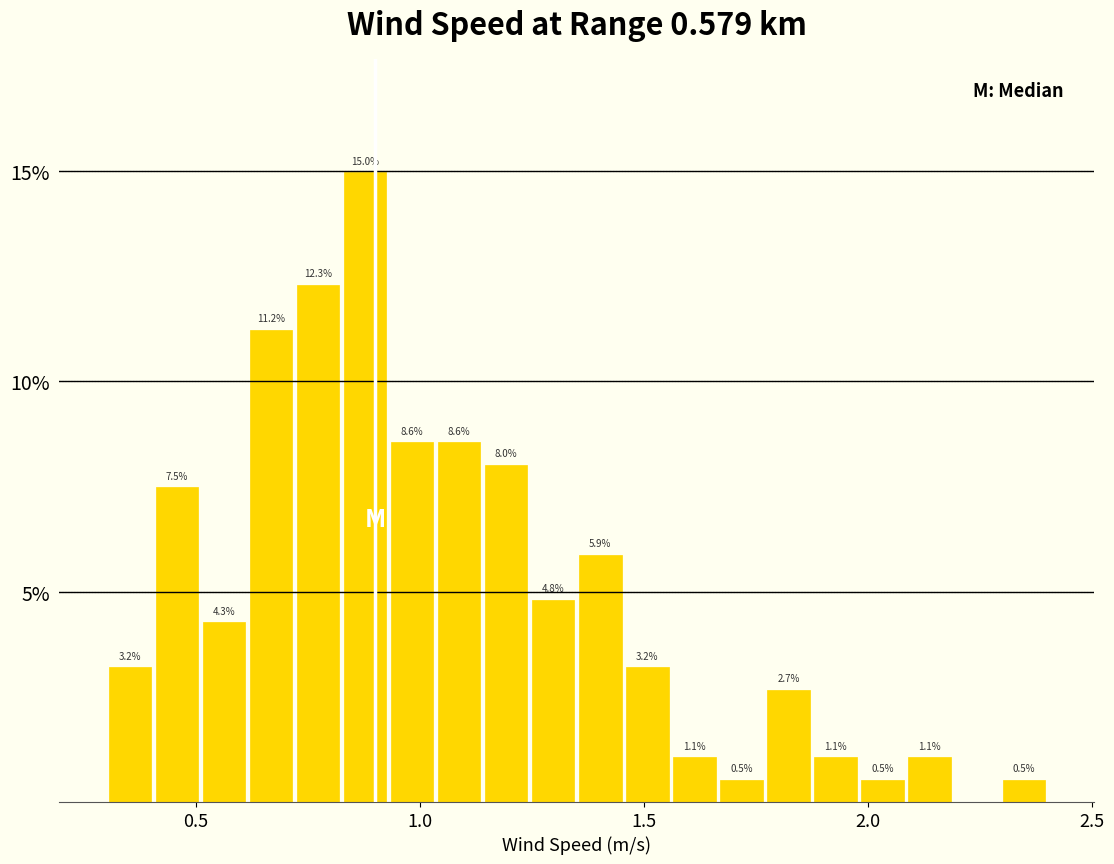

Read against the x-axis, roughly where is the centre of the tallest bar?

0.90